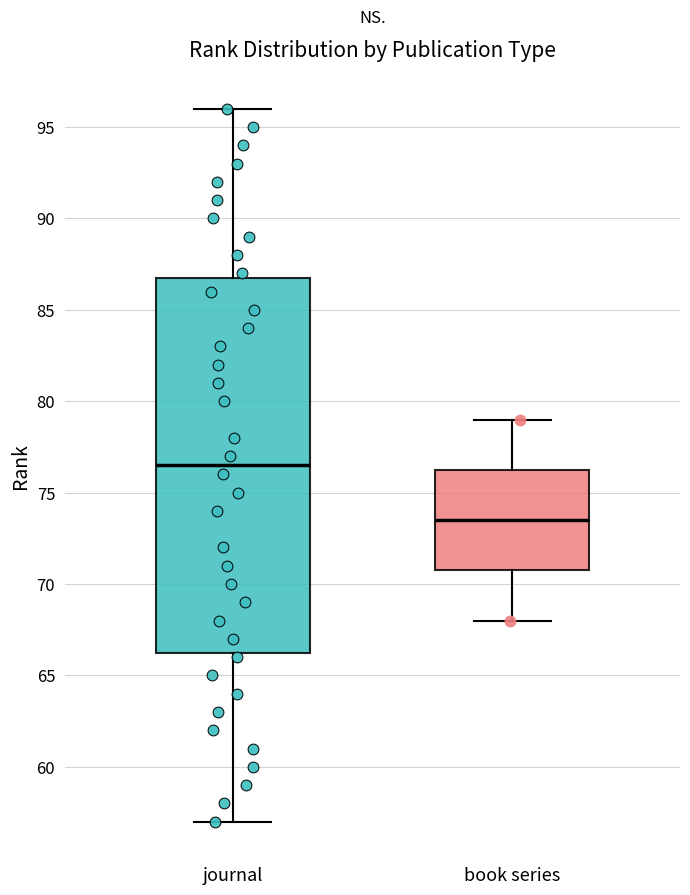

Which box is the tallest, from its lower edge to its upper edge?

journal